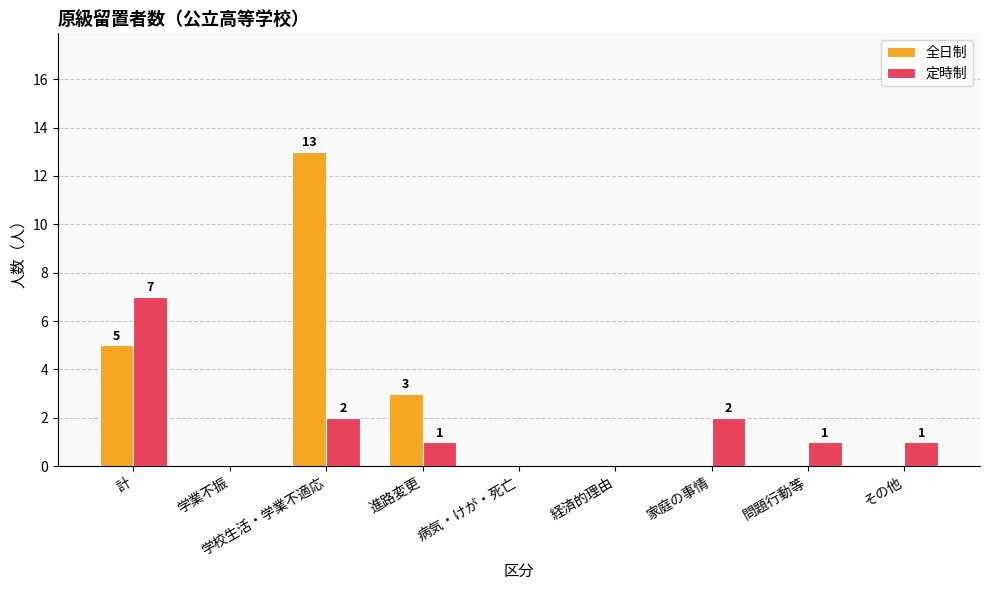

At which category is the sum across all series the highest?

学校生活・学業不適応